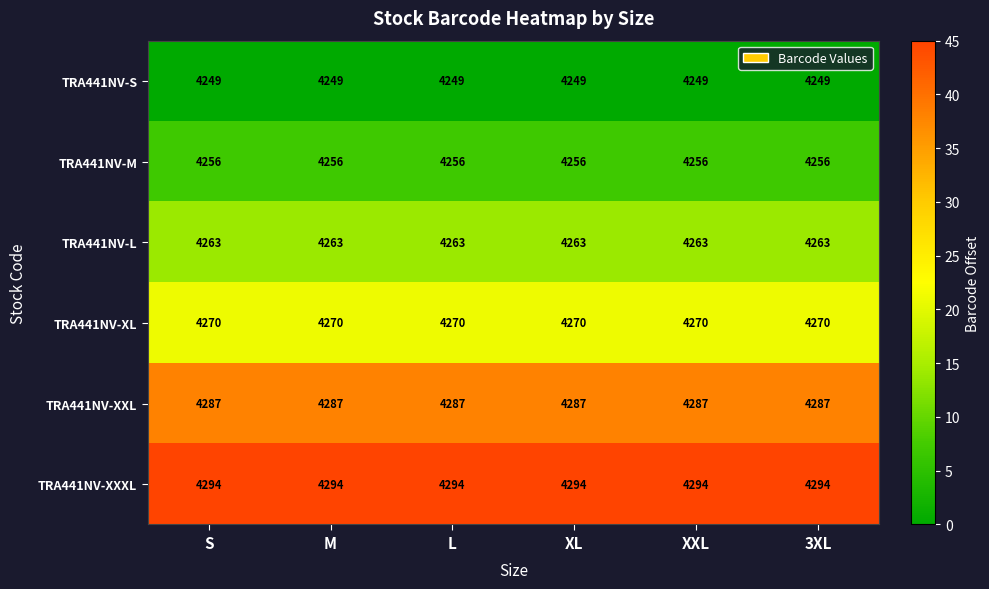

Is the value of TRA441NV-L at S greater than the value of TRA441NV-M at 3XL?

Yes